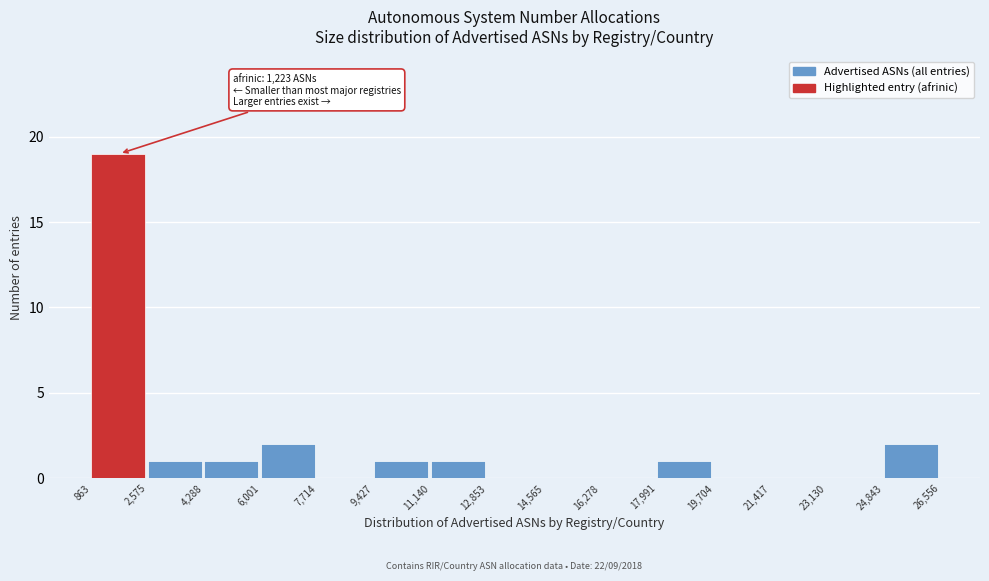

Over which range of the x-axis is the bar tallest?

863 to 2,575